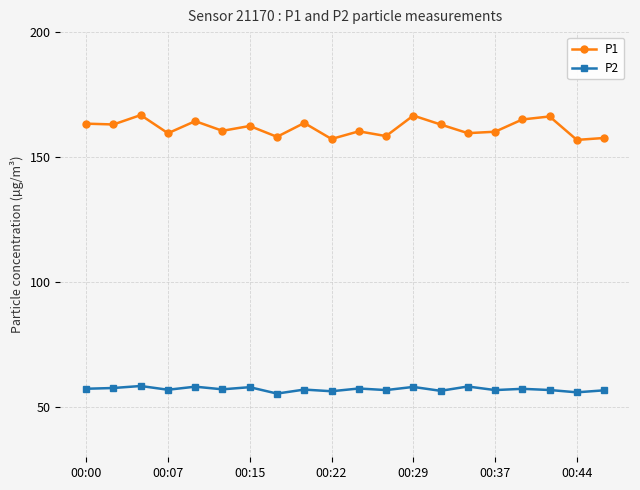

Which series has the largest total across all categories?

P1